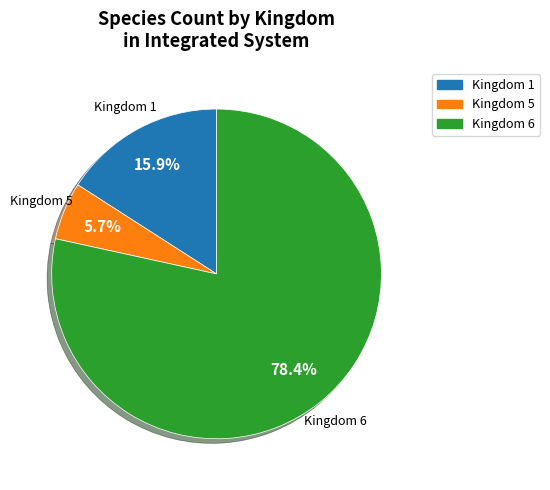

Is there a majority slice in this chart?

Yes